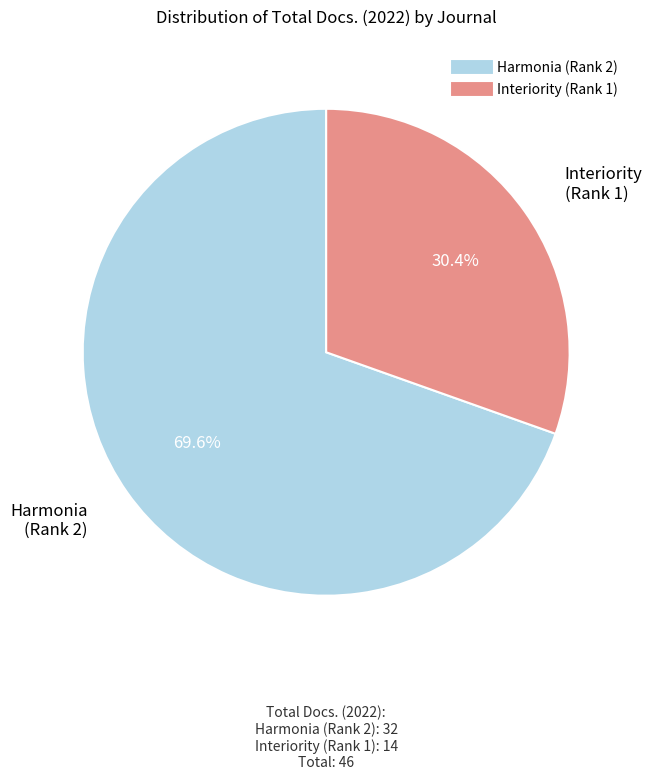

Does Interiority (Rank 1) account for over 50% of the chart?

No